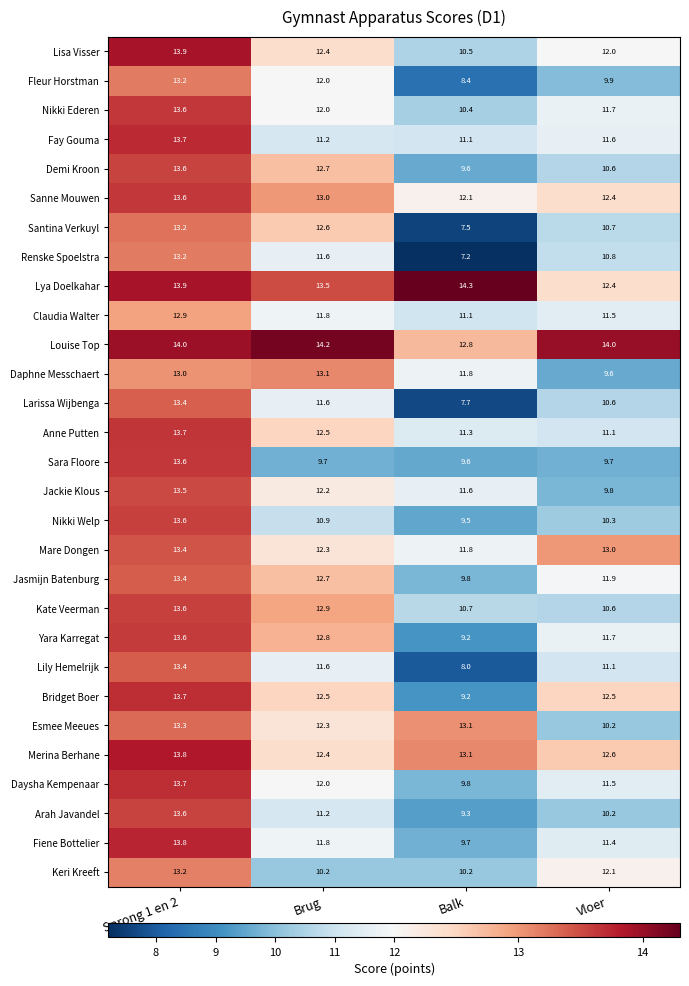

At which label does Daphne Messchaert reach its minimum?

Vloer